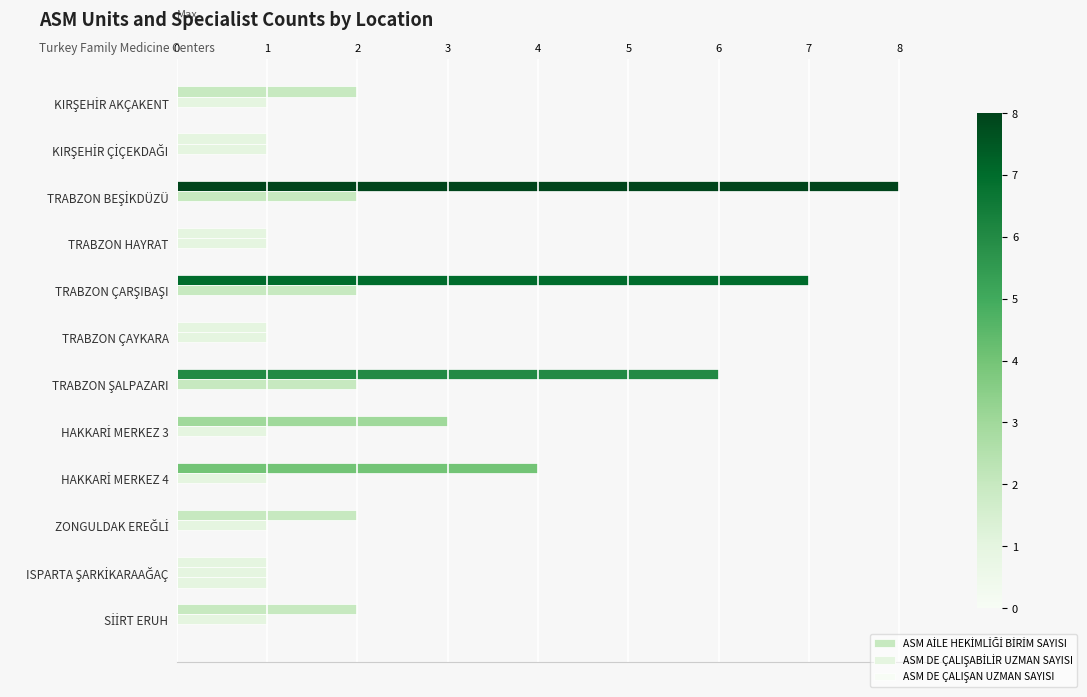

How many distinct data groups are displayed?

3